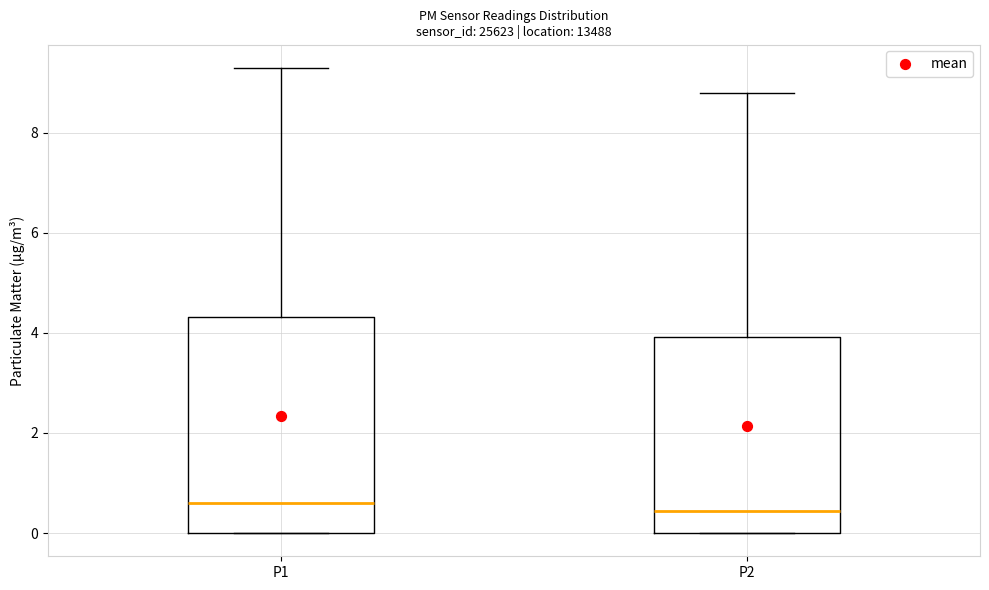

Reading left to right, read every box against the y-axis: the position of its median line, the range the box covers, and the ends of its whiskers. The values are not printed on the chart, so give them approximately, as read against the axis.

P1: median 0.6, box 0.0 to 4.4, whiskers 0.0 to 9.4
P2: median 0.4, box 0.0 to 4.0, whiskers 0.0 to 8.8